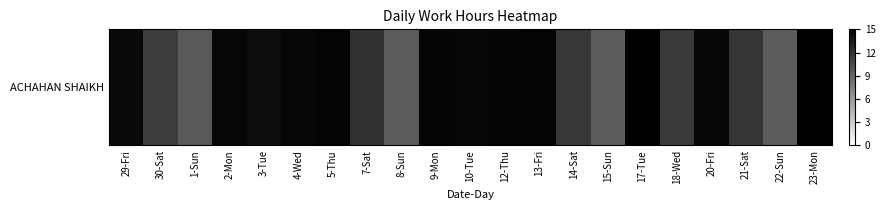

Reading left to right, transcribe all the data shown in this chart.

29-Fri=14.5	30-Sat=11.5	1-Sun=9.7	2-Mon=14.6	3-Tue=14.2	4-Wed=14.6	5-Thu=14.7	7-Sat=12.1	8-Sun=9.6	9-Mon=14.7	10-Tue=14.6	12-Thu=14.7	13-Fri=14.8	14-Sat=11.7	15-Sun=9.6	17-Tue=15.1	18-Wed=11.6	20-Fri=14.6	21-Sat=11.8	22-Sun=9.6	23-Mon=14.8